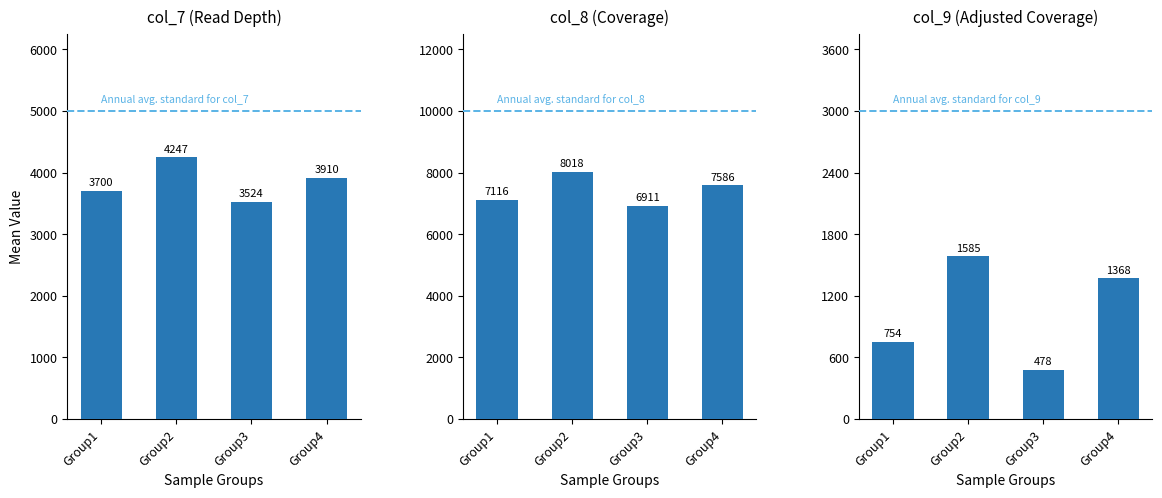

How many bars are there in total?

12